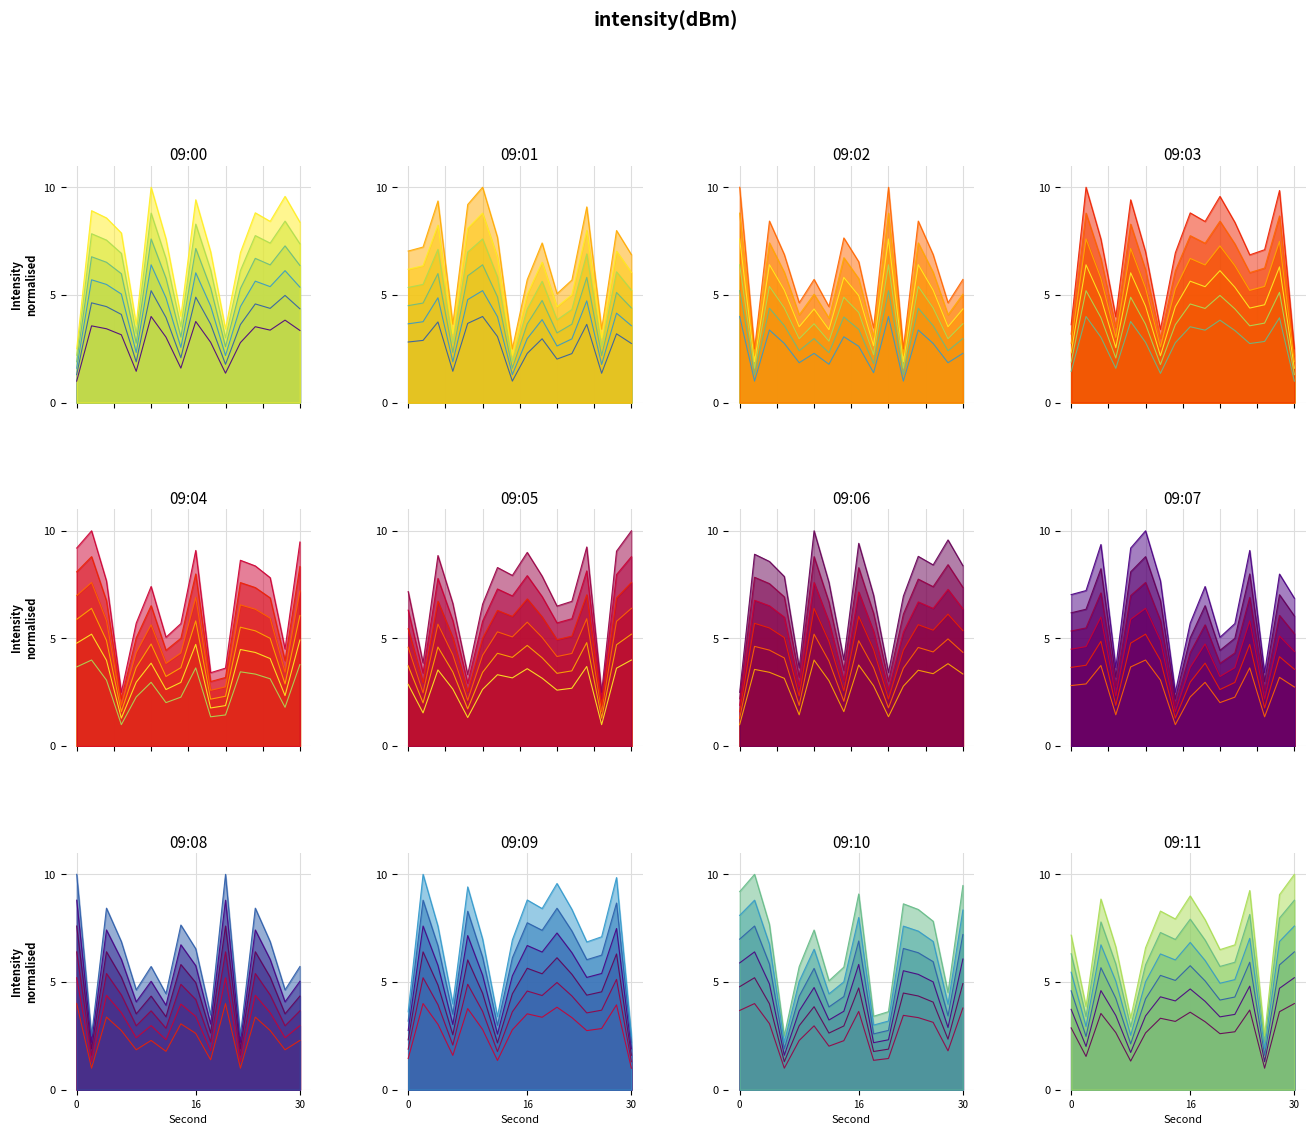

What is the spread (max minus min) of values at 16?

6.5